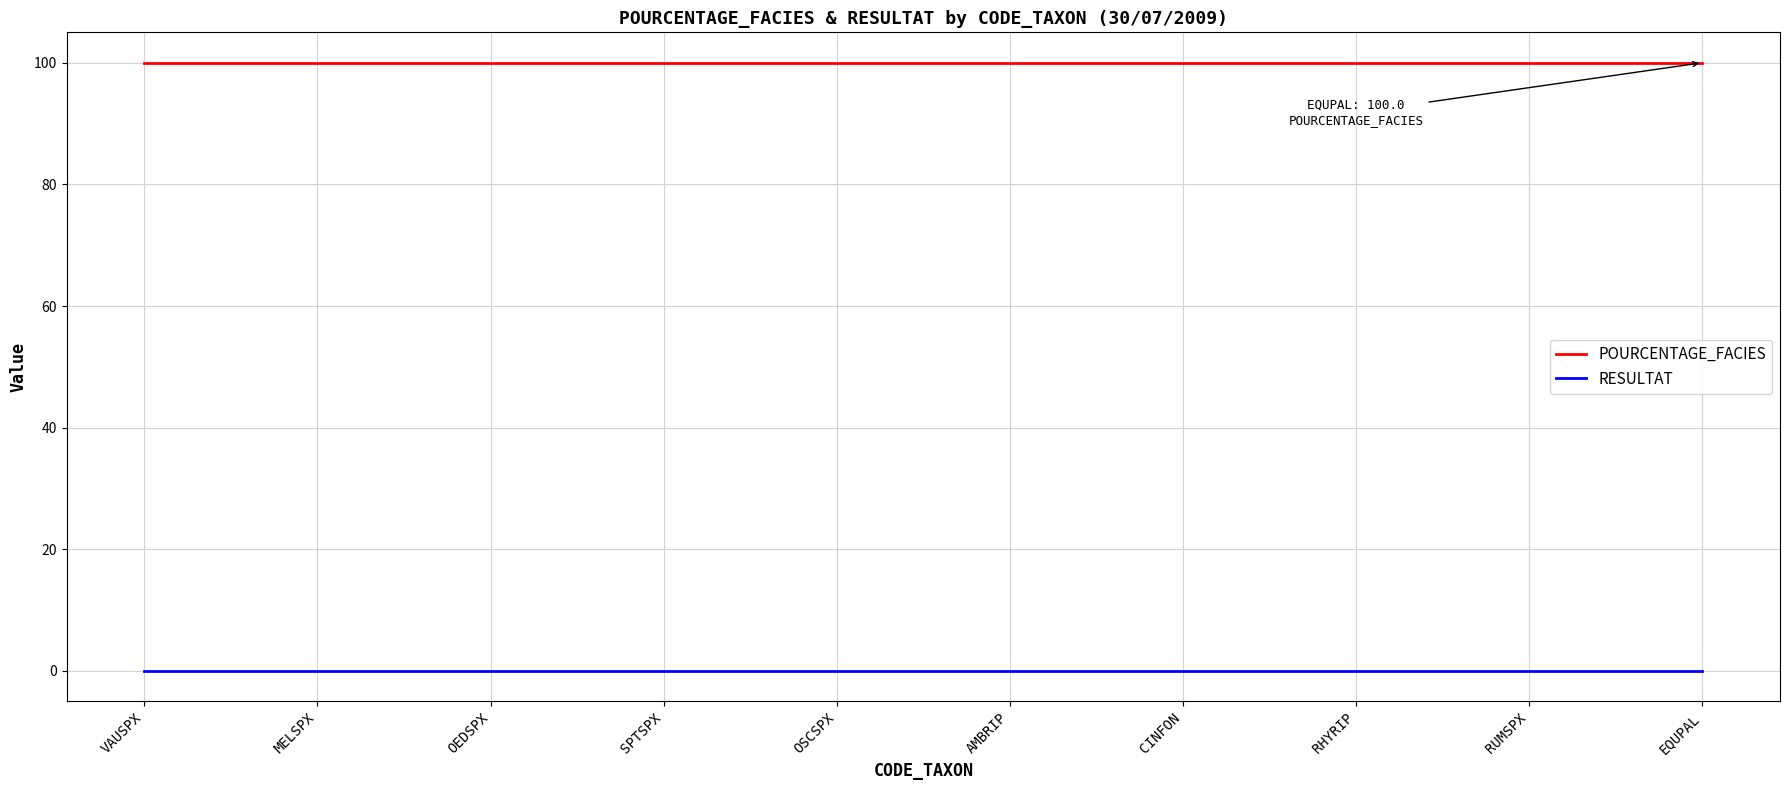

The value of POURCENTAGE_FACIES at RUMSPX is 100.0. True or false?

True